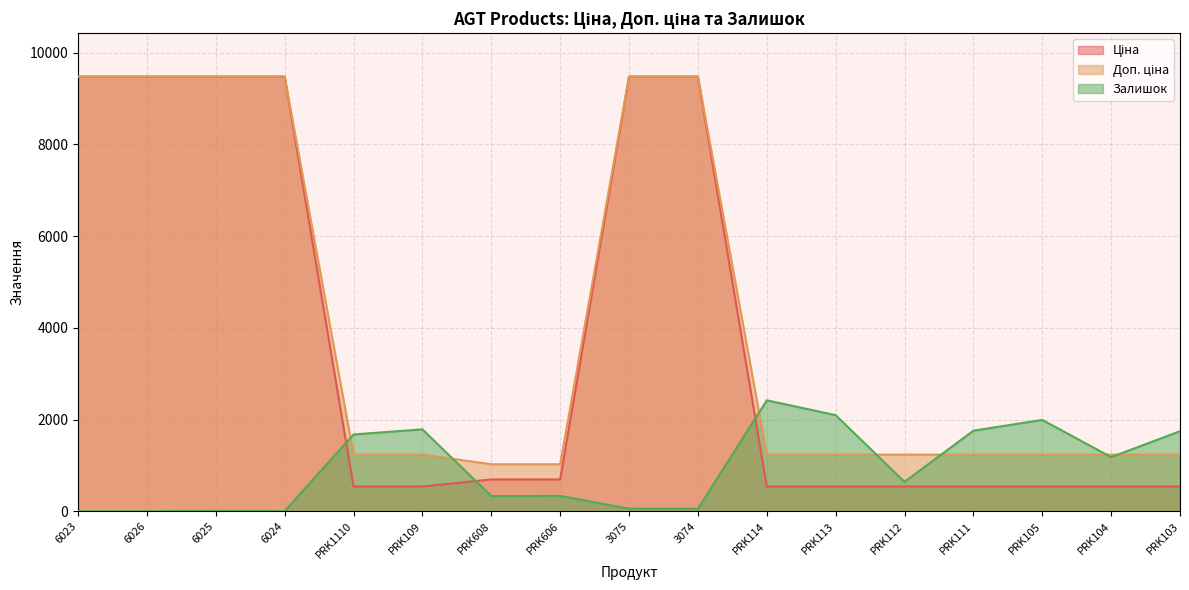

How many intersections are there between Залишок and Ціна?

3